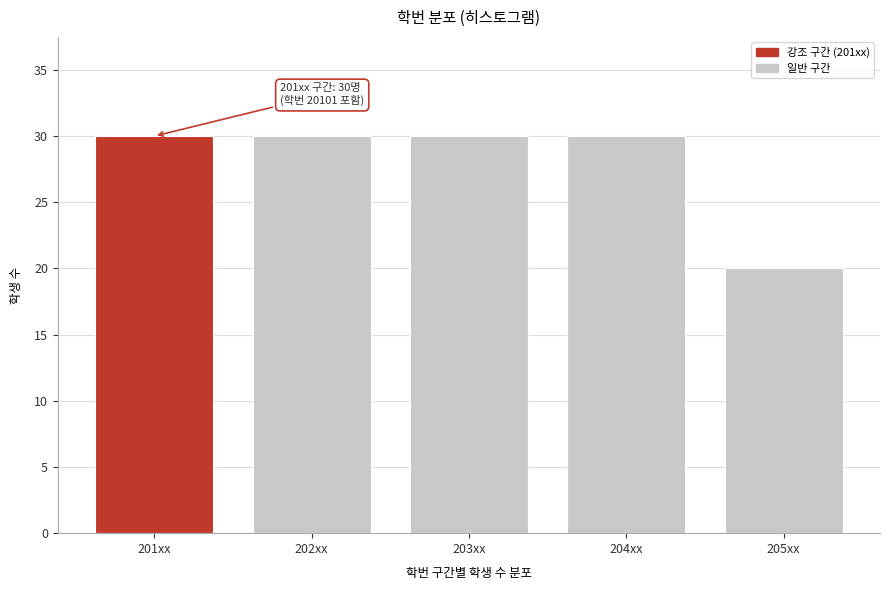

Reading left to right, list all the values displayed in this chart.

30	30	30	30	20